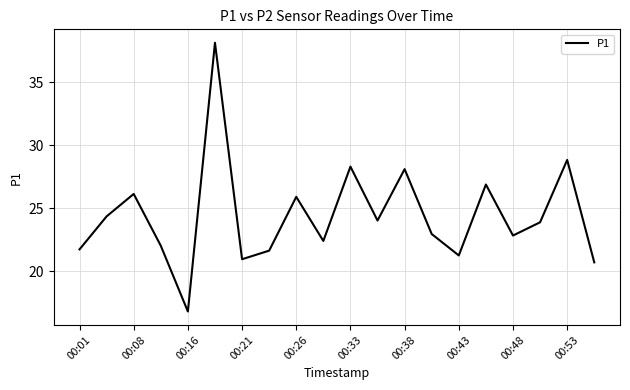

What is the difference between the maximum and minimum values?

21.3